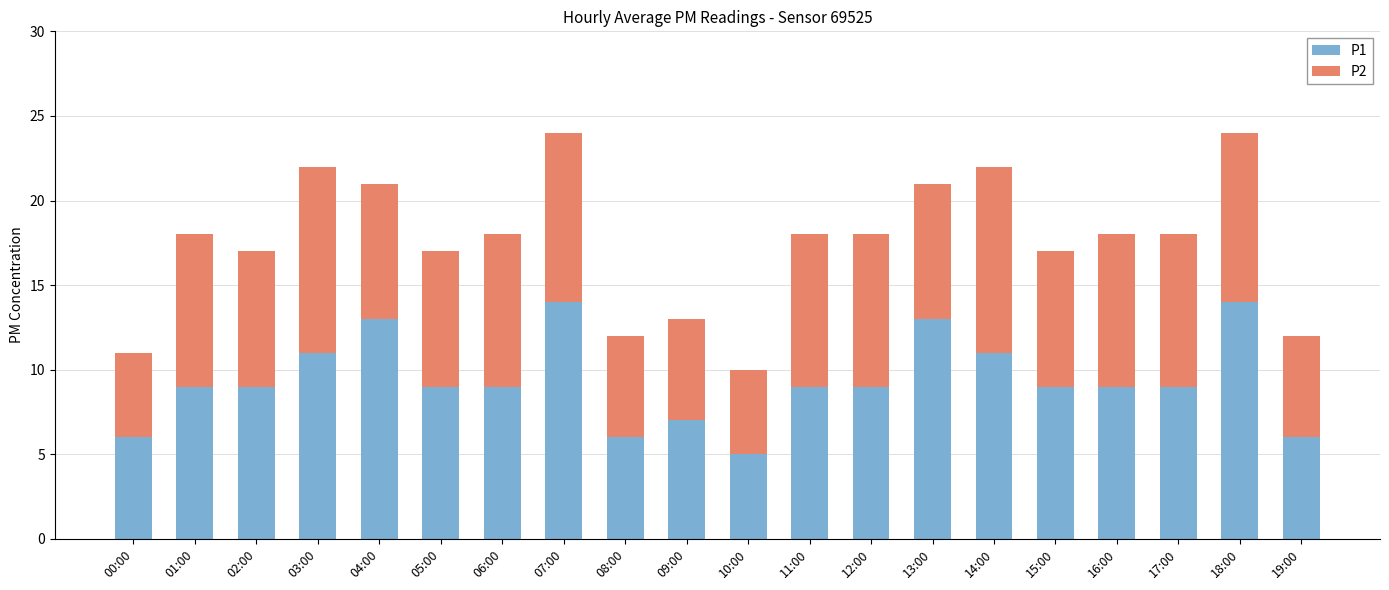

What is the lowest value of the P1 series?

5